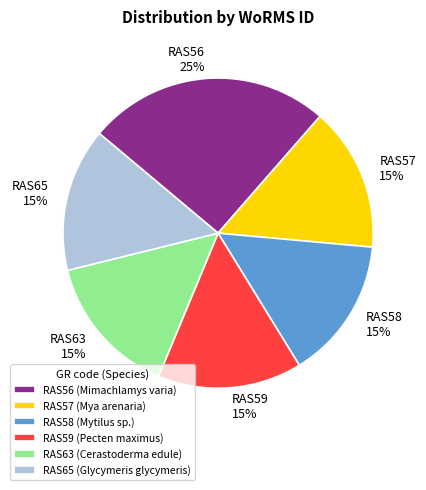

True or false: RAS65 accounts for 15% of the total.

True